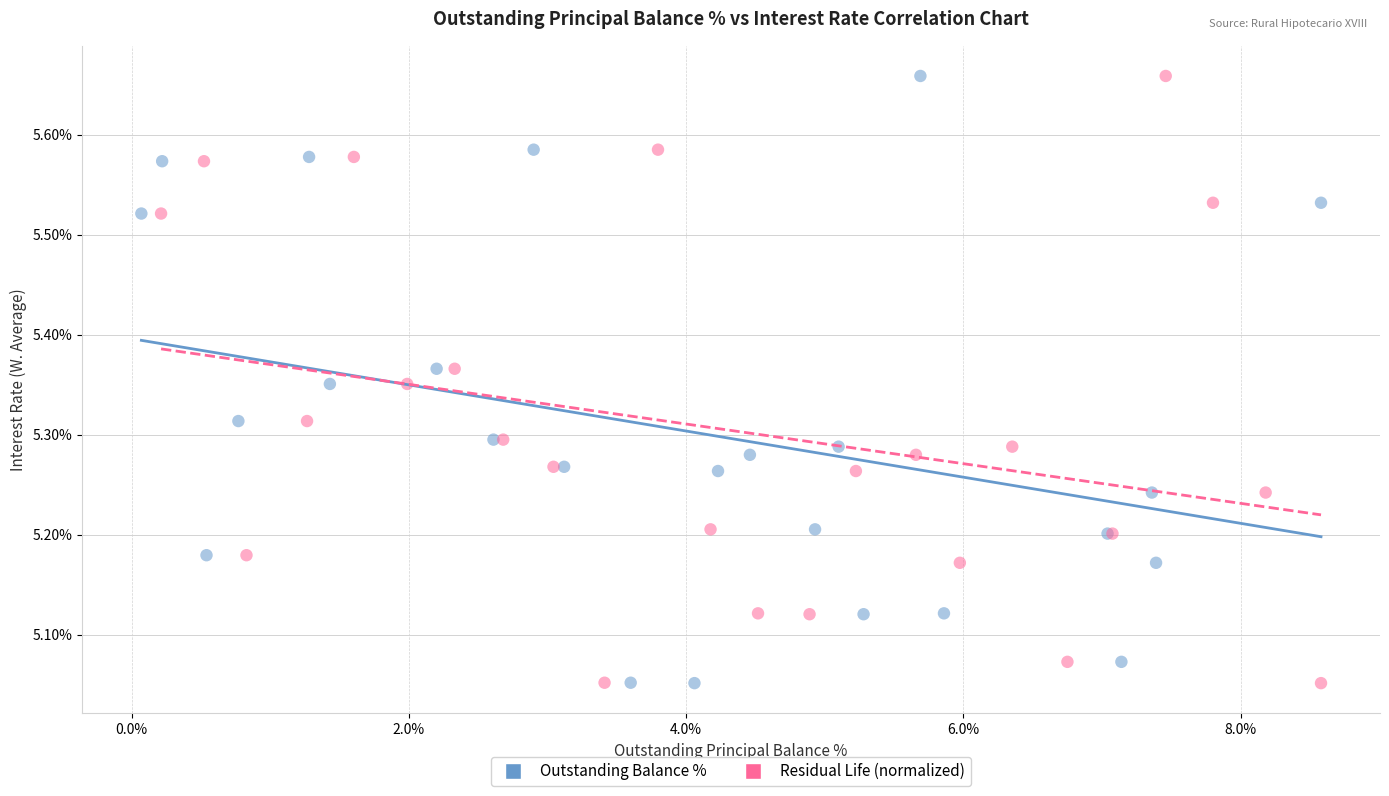

What are all the series names shown in the legend?

Outstanding Balance %, Residual Life (normalized)